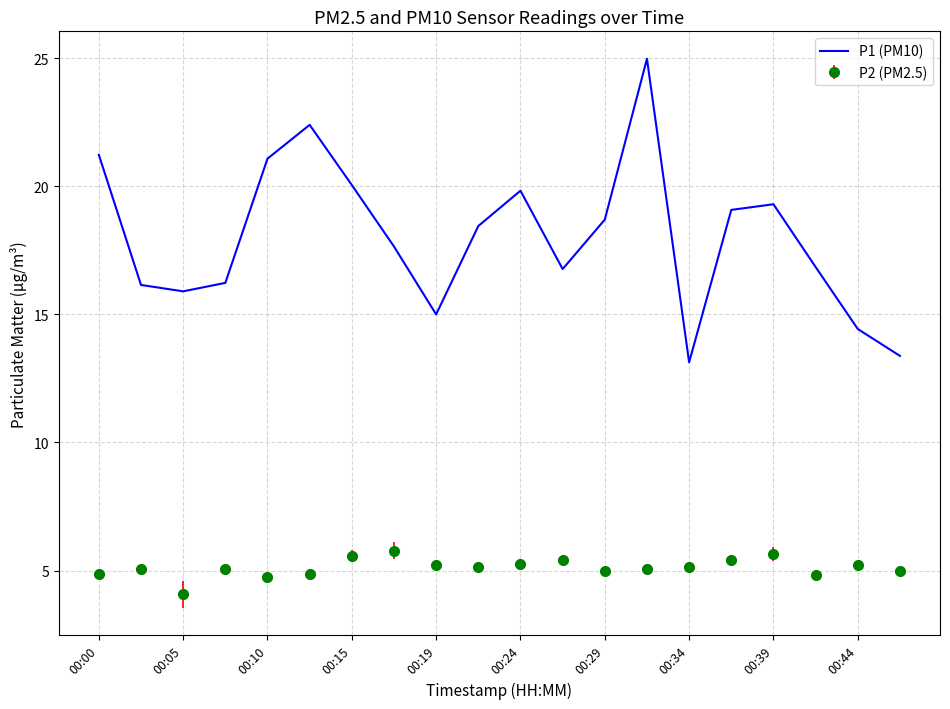

List the series in order of their peak value, highest first.

P1 (PM10), P2 (PM2.5)